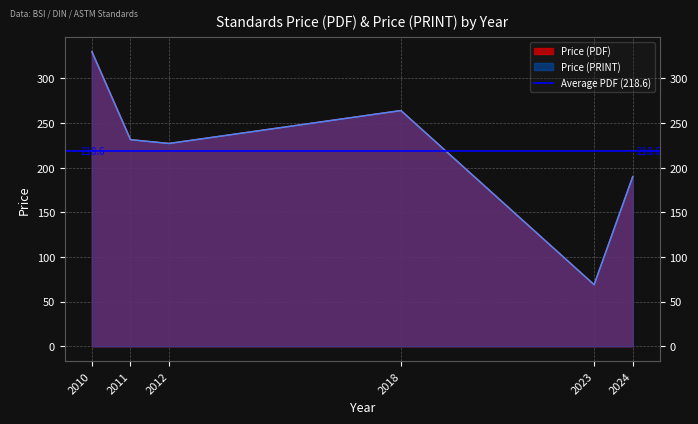

True or false: Price (PDF) and Price (PRINT) intersect in this chart.

False